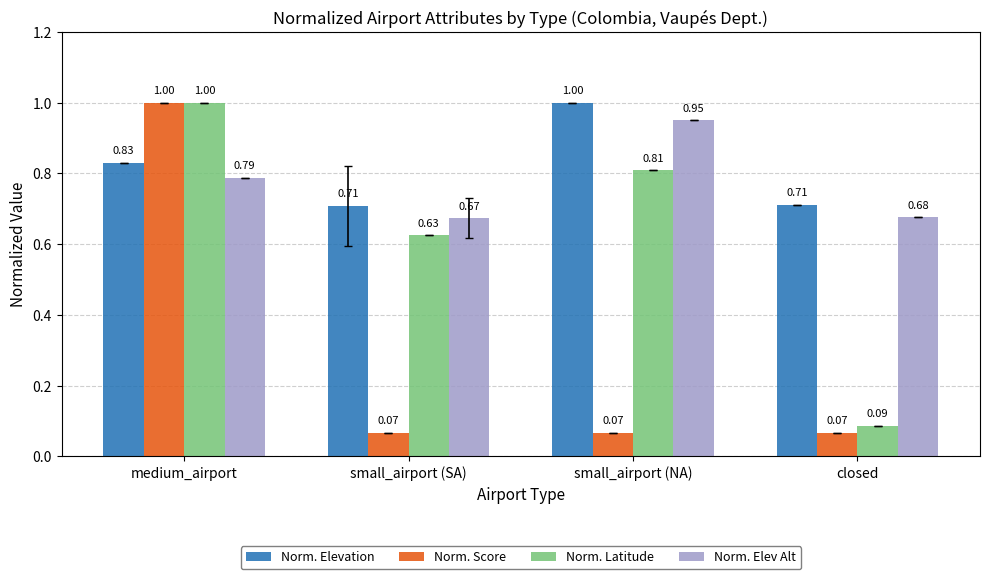

What are all the series names shown in the legend?

Norm. Elevation, Norm. Score, Norm. Latitude, Norm. Elev Alt